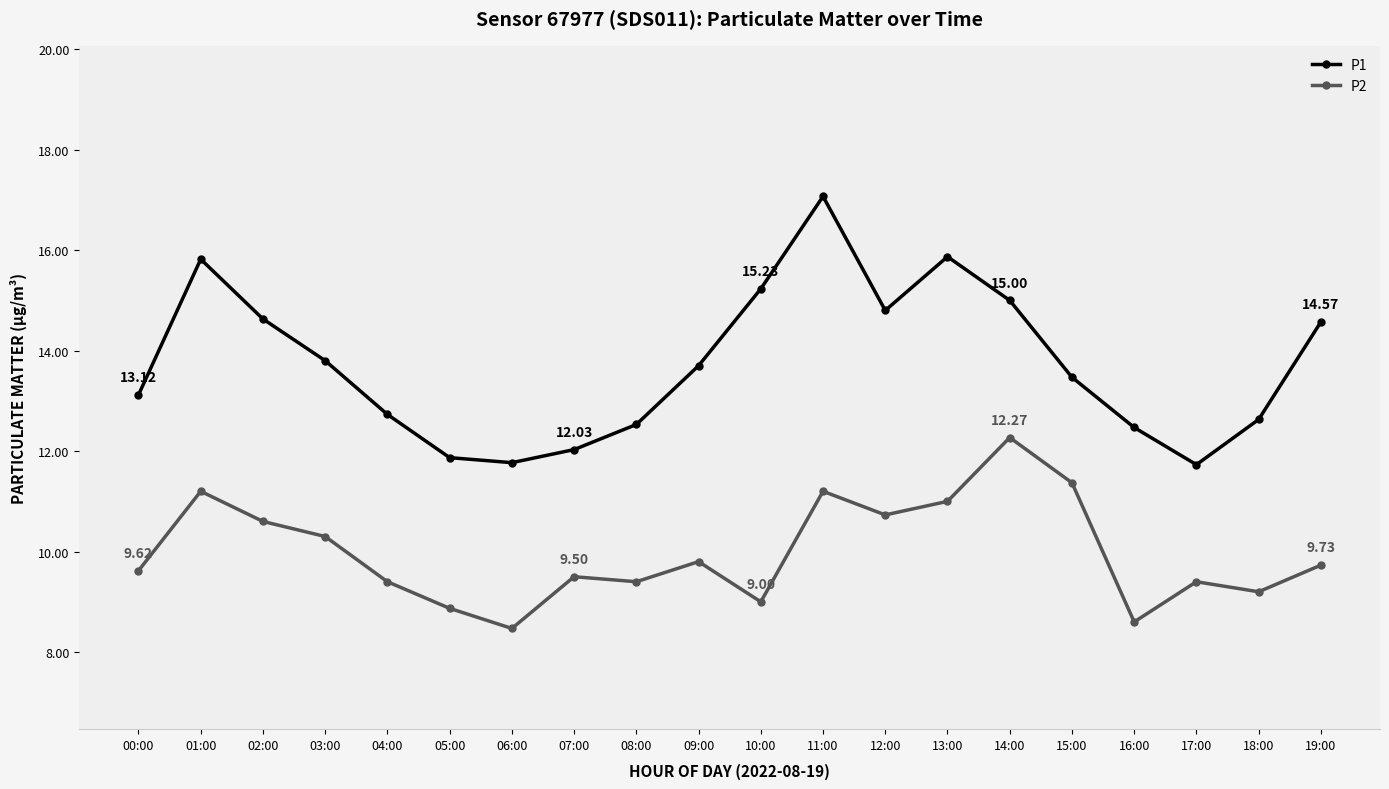

List the series in order of their peak value, lowest first.

P2, P1